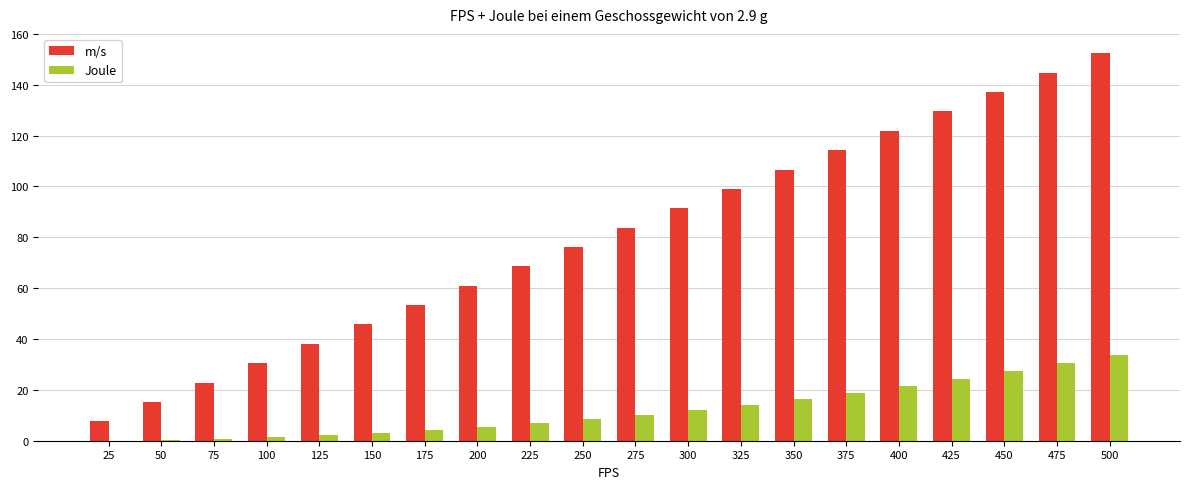

Are the bars grouped side by side (vs. stacked)?

Yes